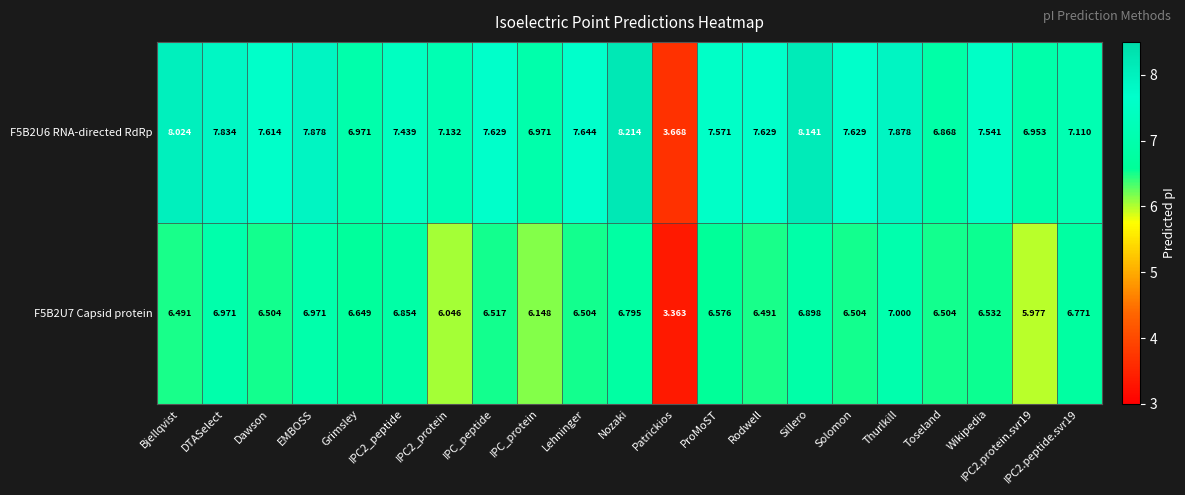

Is the value of F5B2U7 Capsid protein at Grimsley greater than the value of F5B2U6 RNA-directed RdRp at Wikipedia?

No